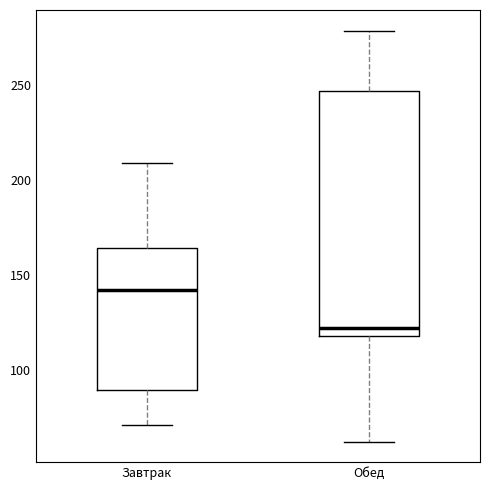

Which box has the highest median line?

Завтрак